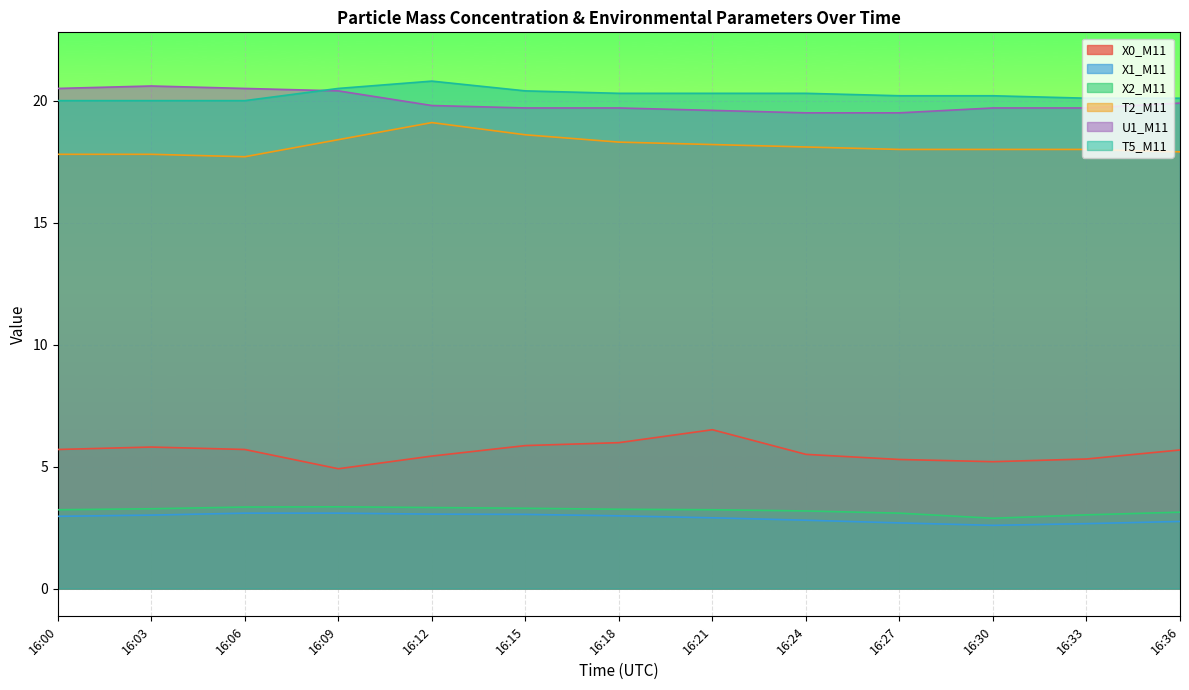

What are all the series names shown in the legend?

X0_M11, X1_M11, X2_M11, T2_M11, U1_M11, T5_M11